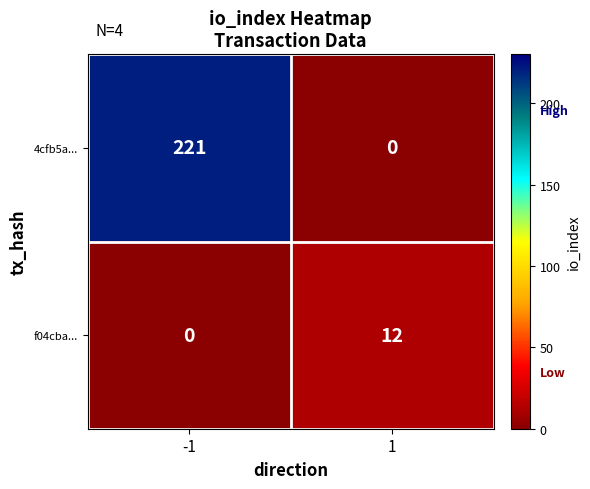

At how many categories does at least one series exceed 157?

1